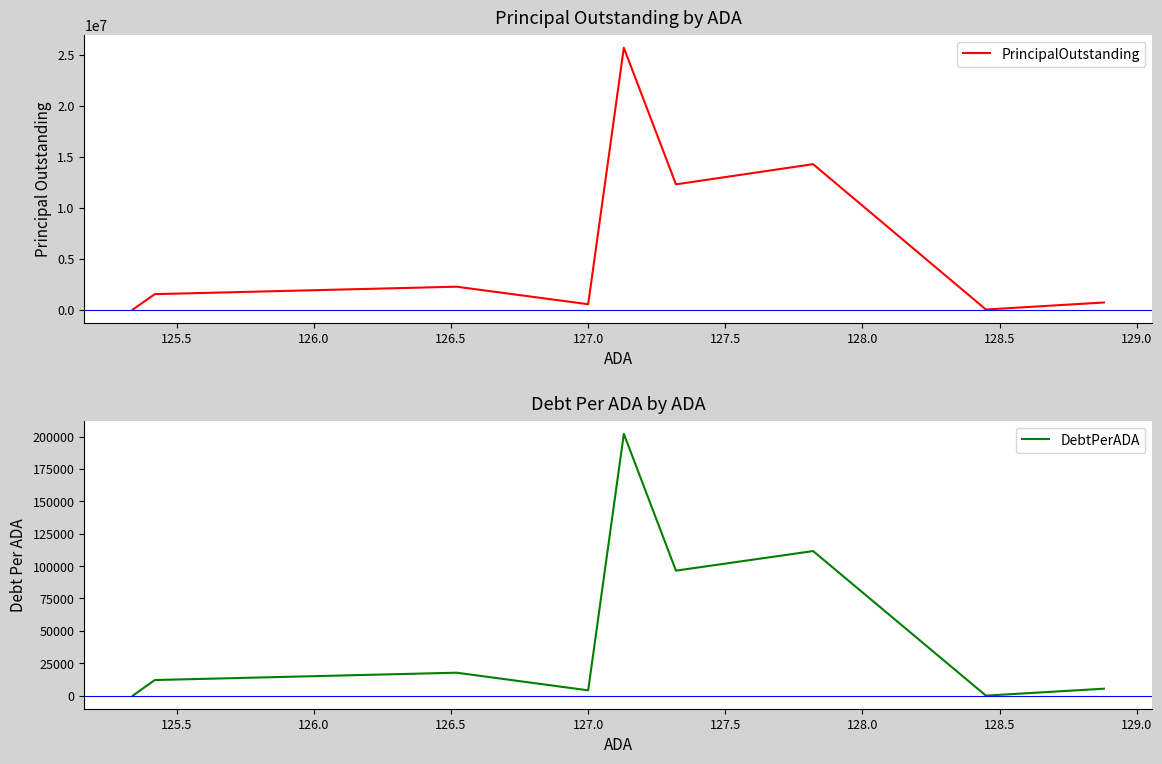

Is the value of DebtPerADA at 128.5 greater than the value of PrincipalOutstanding at 127.5?

No